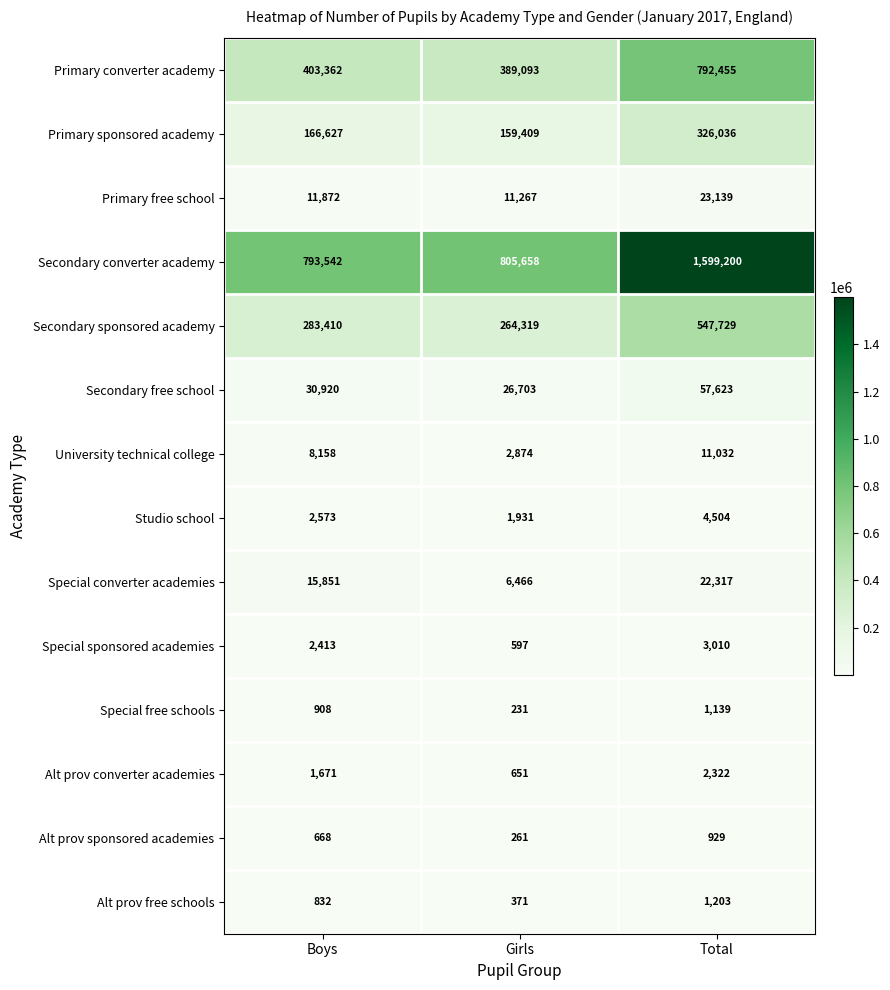

Which label corresponds to the smallest value in the chart?

Girls